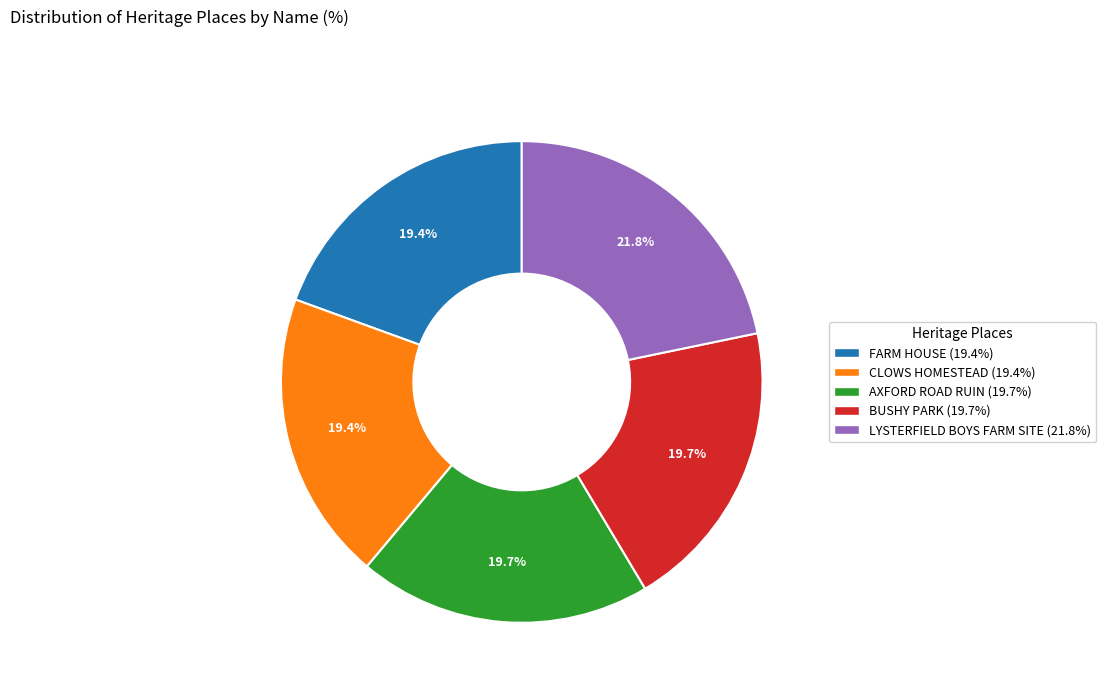

Does CLOWS HOMESTEAD represent more than half of the total?

No